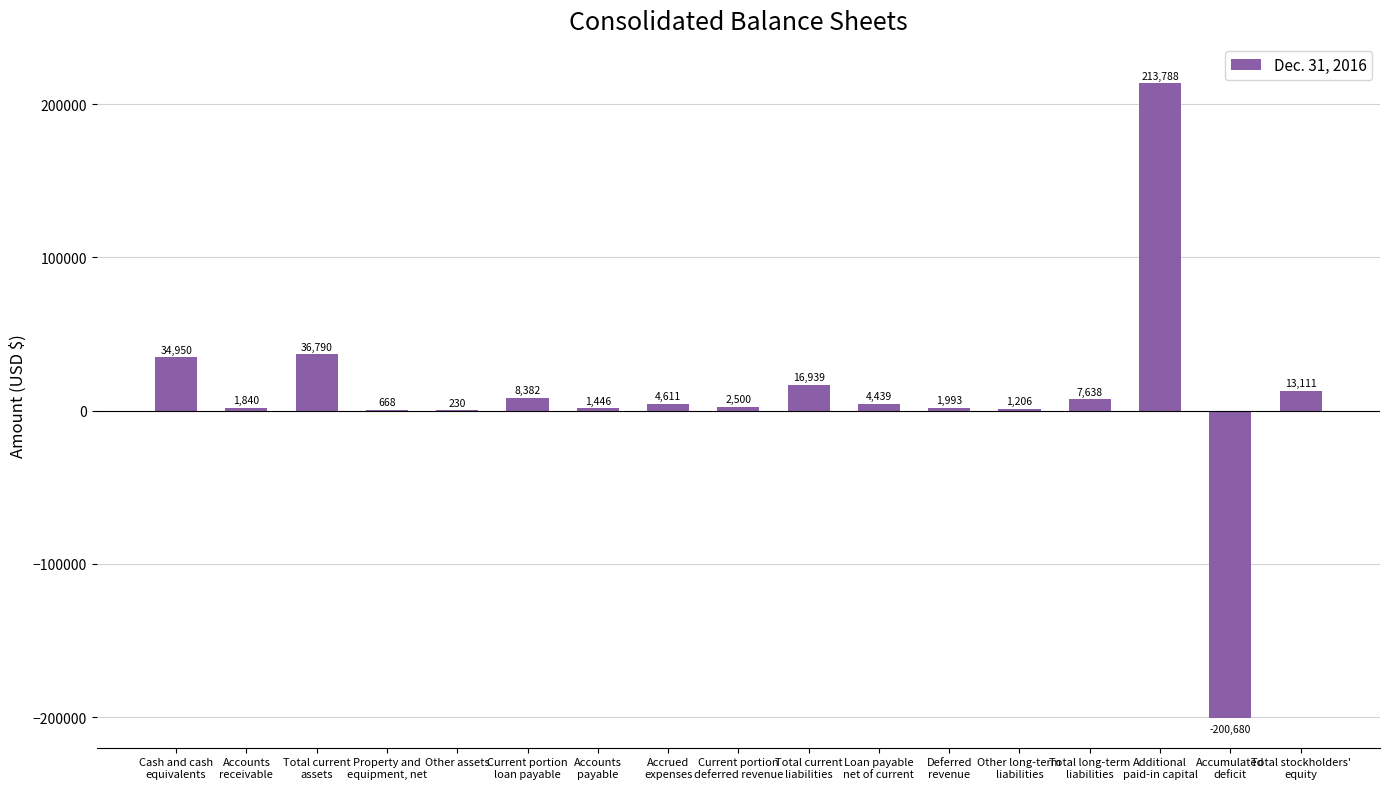

Reading left to right, what are all the values shown in this chart?

34950	1840	36790	668	230	8382	1446	4611	2500	16939	4439	1993	1206	7638	213788	-200680	13111